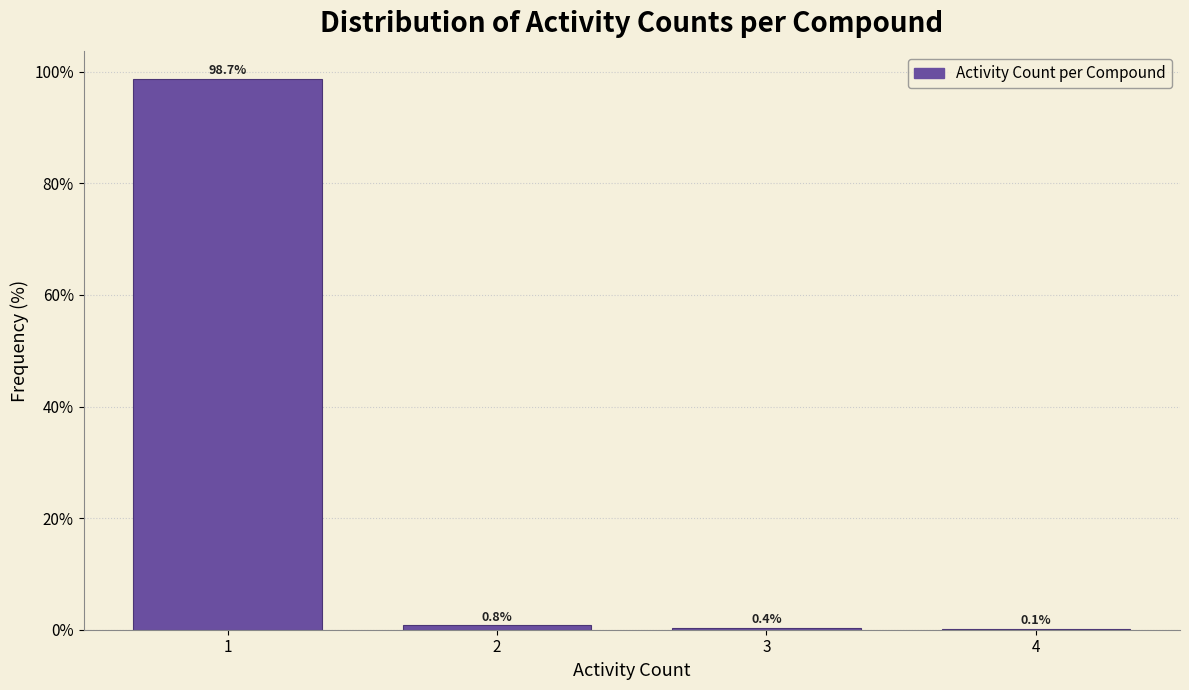

Over which range of the x-axis is the bar tallest?

0.5 to 1.5